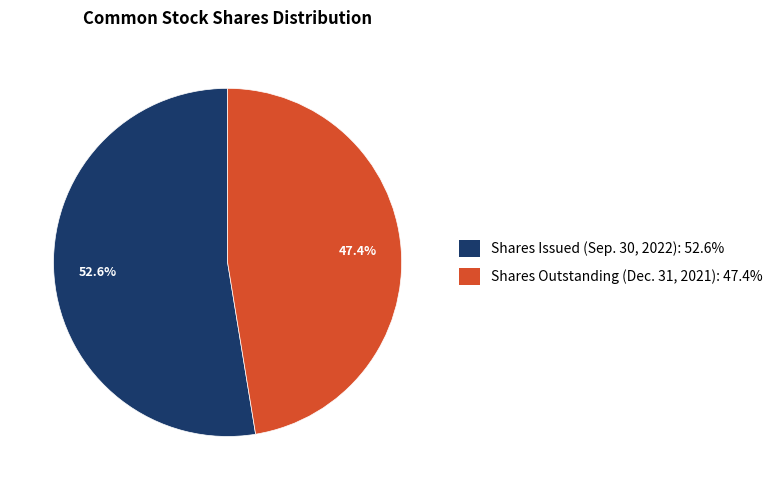

What percentage do Shares Outstanding (Dec. 31, 2021): 47.4% and Shares Issued (Sep. 30, 2022): 52.6% together represent?

100.0%